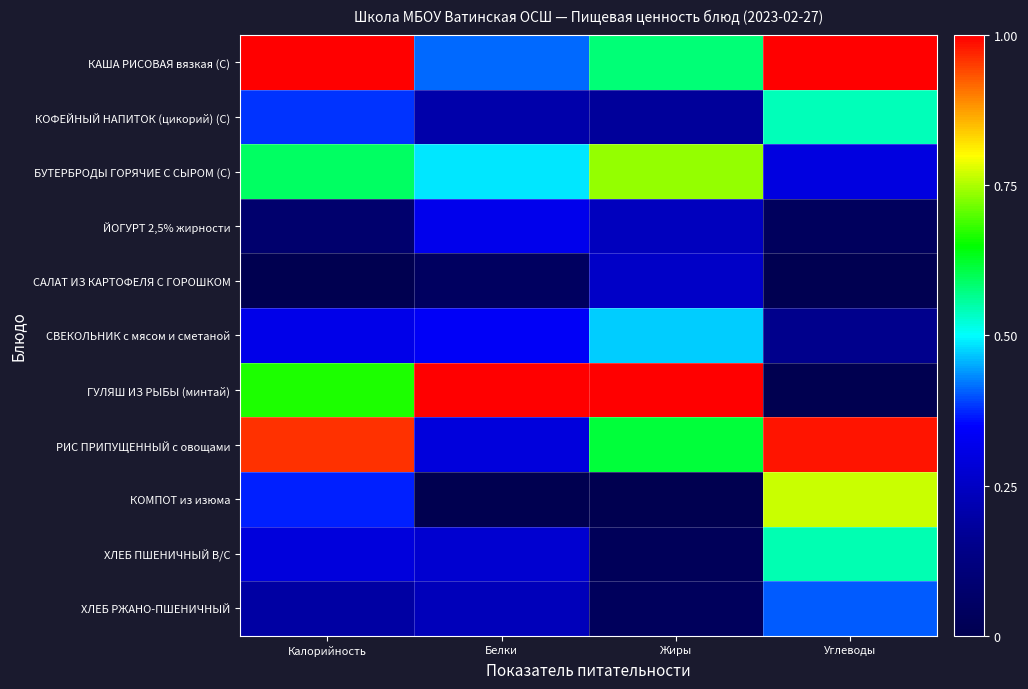

Reading left to right, list all the values displayed in this chart.

КАША РИСОВАЯ вязкая (С): Калорийность=1.0	Белки=0.4	Жиры=0.6	Углеводы=1.0
КОФЕЙНЫЙ НАПИТОК (цикорий) (С): Калорийность=0.4	Белки=0.2	Жиры=0.2	Углеводы=0.5
БУТЕРБРОДЫ ГОРЯЧИЕ С СЫРОМ (С): Калорийность=0.6	Белки=0.5	Жиры=0.7	Углеводы=0.3
ЙОГУРТ 2,5% жирности: Калорийность=0.1	Белки=0.3	Жиры=0.2	Углеводы=0.0
САЛАТ ИЗ КАРТОФЕЛЯ С ГОРОШКОМ: Калорийность=0.0	Белки=0.0	Жиры=0.3	Углеводы=0.0
СВЕКОЛЬНИК с мясом и сметаной: Калорийность=0.3	Белки=0.3	Жиры=0.5	Углеводы=0.2
ГУЛЯШ ИЗ РЫБЫ (минтай): Калорийность=0.7	Белки=1.0	Жиры=1.0	Углеводы=0.0
РИС ПРИПУЩЕННЫЙ с овощами: Калорийность=1.0	Белки=0.3	Жиры=0.6	Углеводы=1.0
КОМПОТ из изюма: Калорийность=0.4	Белки=0.0	Жиры=0.0	Углеводы=0.8
ХЛЕБ ПШЕНИЧНЫЙ В/С: Калорийность=0.3	Белки=0.3	Жиры=0.0	Углеводы=0.5
ХЛЕБ РЖАНО-ПШЕНИЧНЫЙ: Калорийность=0.2	Белки=0.2	Жиры=0.0	Углеводы=0.4